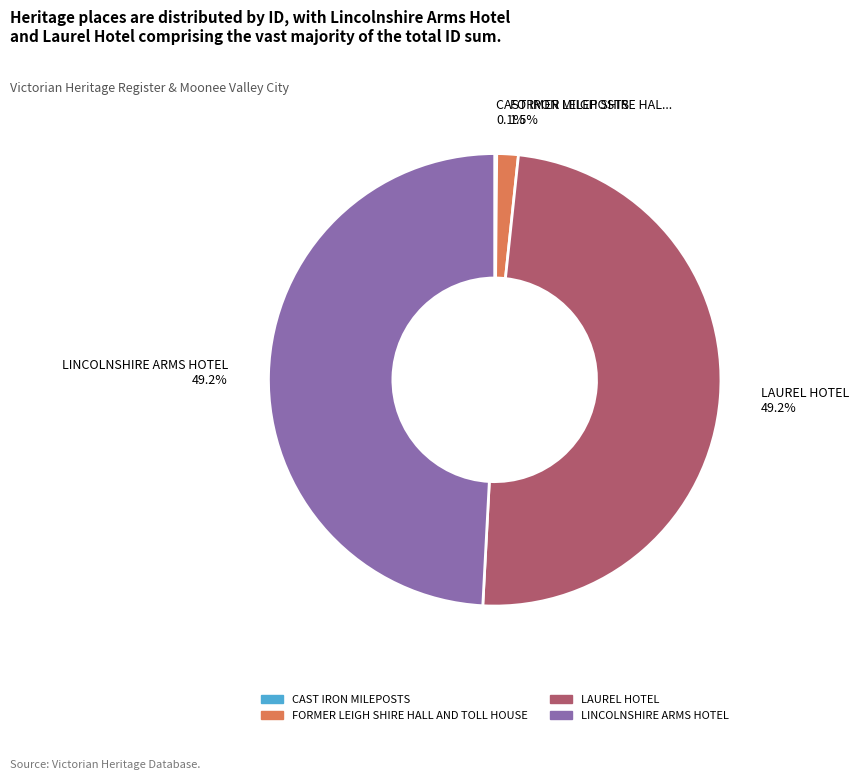

Which has a higher value, LINCOLNSHIRE ARMS HOTEL or FORMER LEIGH SHIRE HALL AND TOLL HOUSE?

LINCOLNSHIRE ARMS HOTEL